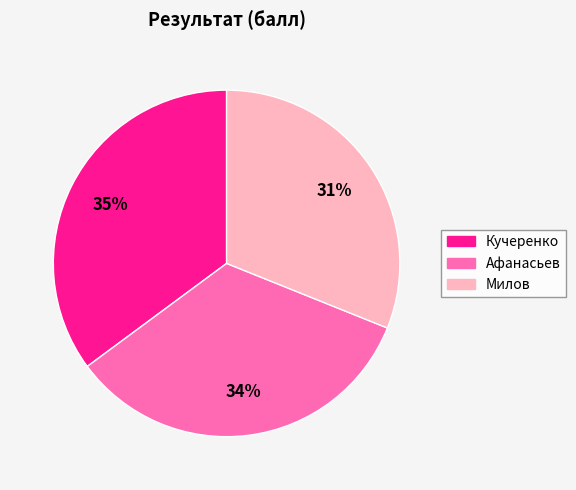

Does Милов account for over 50% of the chart?

No